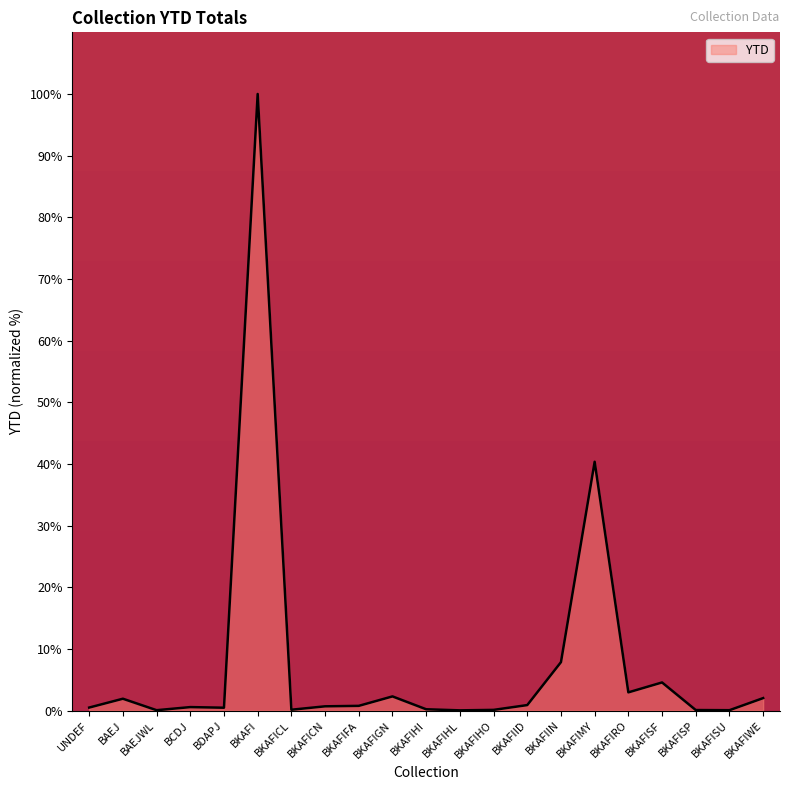

At which category does the chart reach its peak across all series?

BKAFI